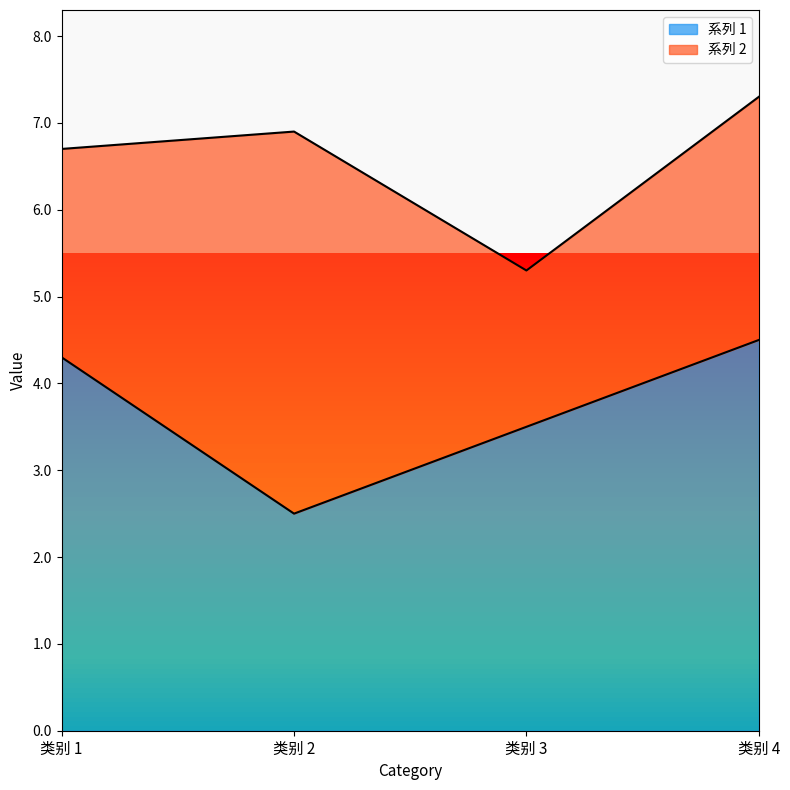

At which label is the value closest to 3?

类别 2